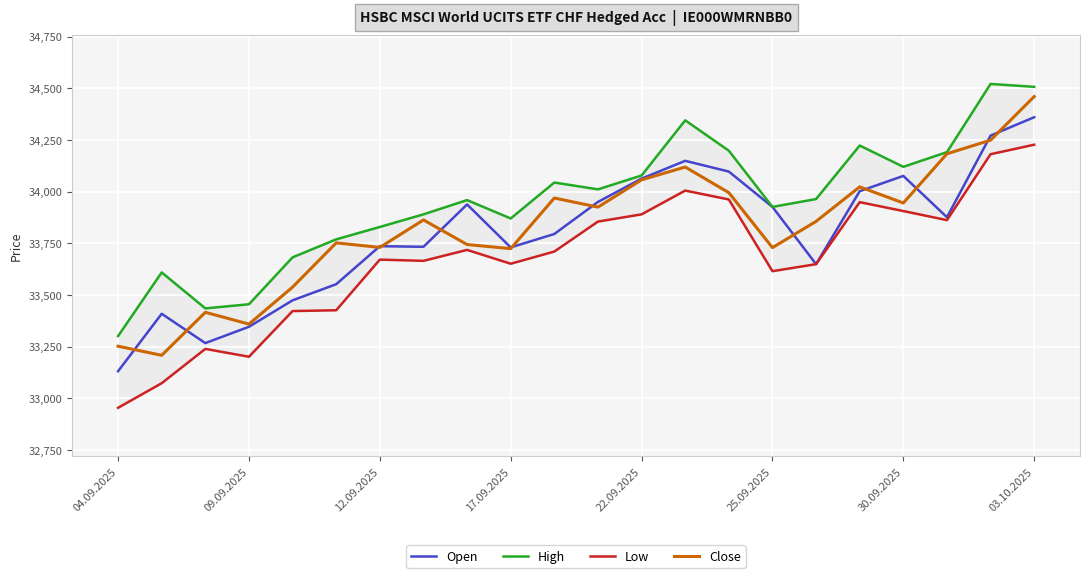

Reading left to right, transcribe all the data shown in this chart.

Open: 33132	33410	33268	33347	33475	33553	33737	33734	33939	33731	33796	33951	34064	34150	34098	33927	33650	34003	34077	33877	34272	34361
High: 33302	33610	33436	33456	33683	33770	33830	33891	33960	33871	34045	34012	34079	34346	34199	33927	33965	34224	34121	34192	34522	34508
Low: 32955	33074	33240	33202	33423	33427	33672	33666	33719	33652	33711	33856	33891	34006	33963	33616	33650	33950	33907	33863	34182	34228
Close: 33253	33209	33417	33360	33539	33753	33731	33864	33745	33725	33970	33926	34058	34120	33996	33730	33857	34024	33946	34184	34250	34461